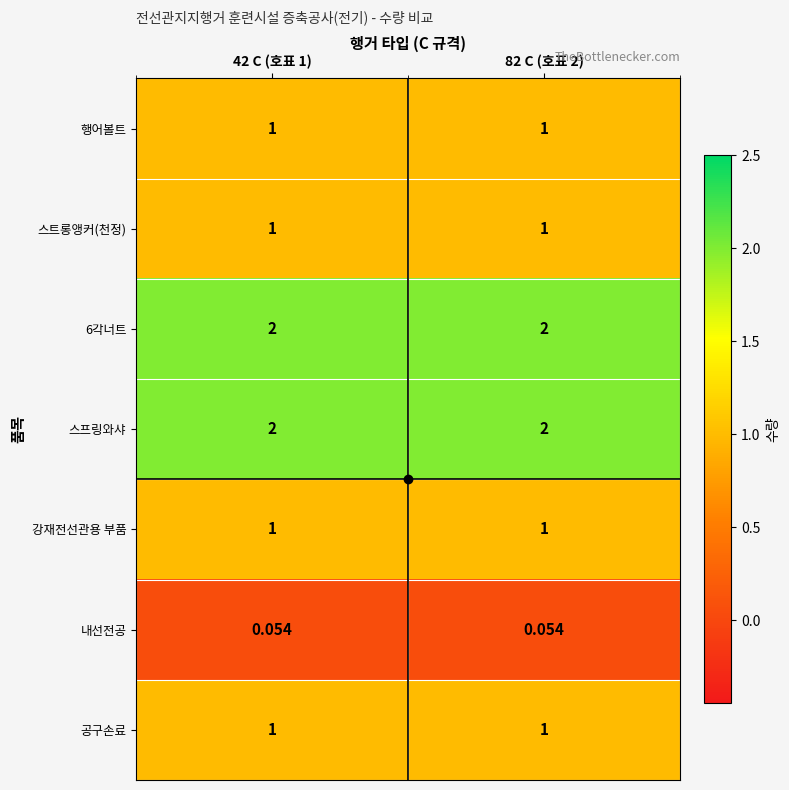

Is the value of 행어볼트 at 82 C (호표 2) greater than the value of 스프링와샤 at 82 C (호표 2)?

No